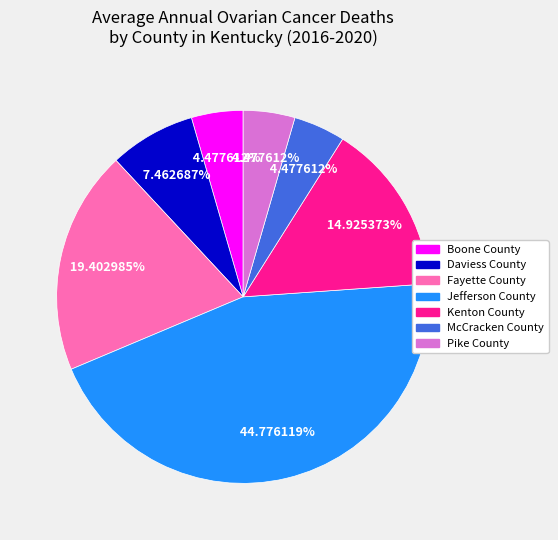

Does Pike County represent more than half of the total?

No